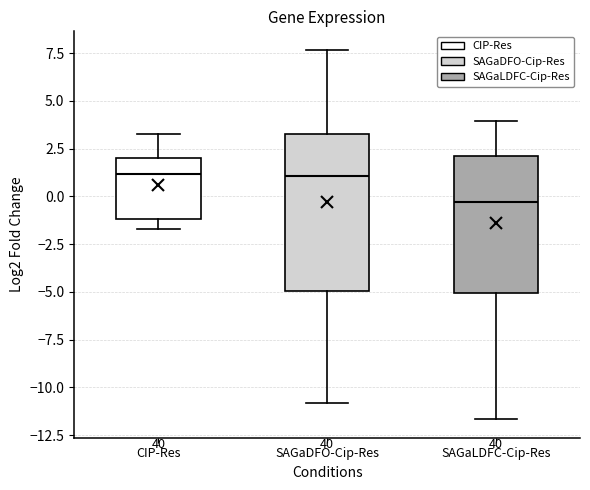

Where is the upper edge of the box for SAGaLDFC-Cip-Res on the y-axis? The values are not printed on the chart, so give them approximately, as read against the axis.

2.0